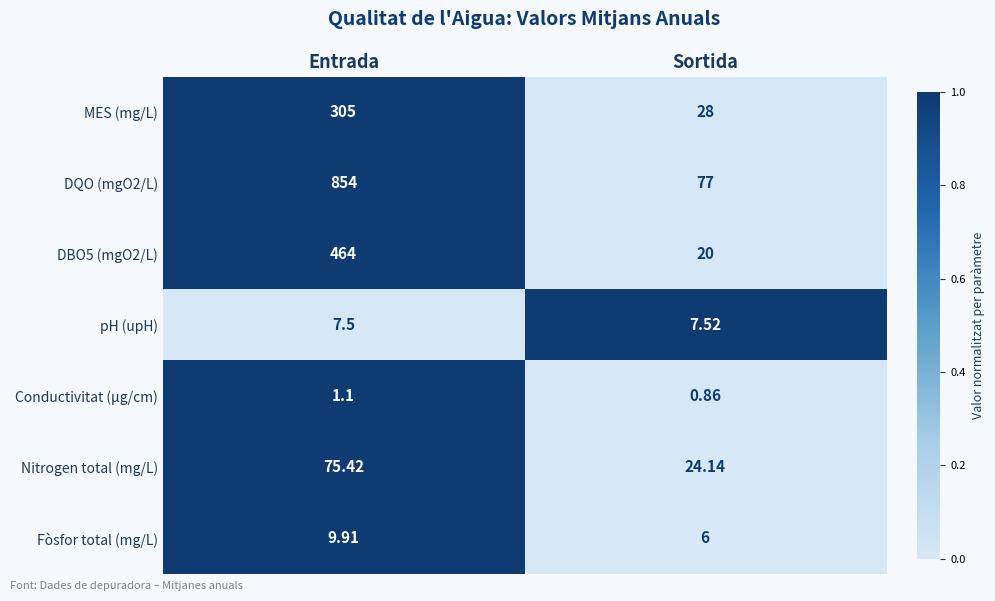

List the labels in order of Fòsfor total (mg/L) value, largest first.

Entrada, Sortida